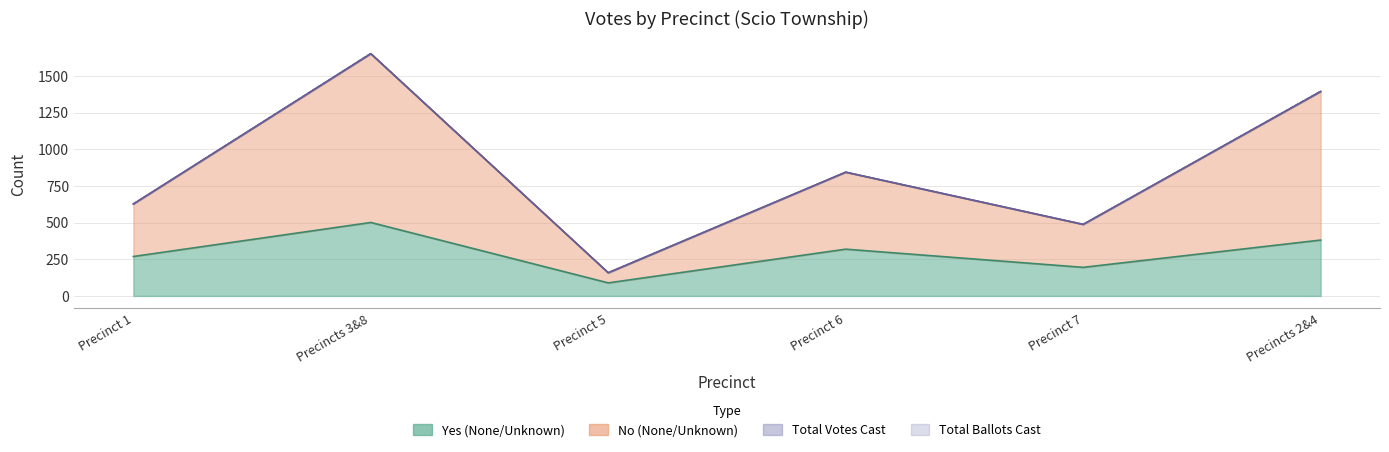

What is the minimum value shown in the chart?

89